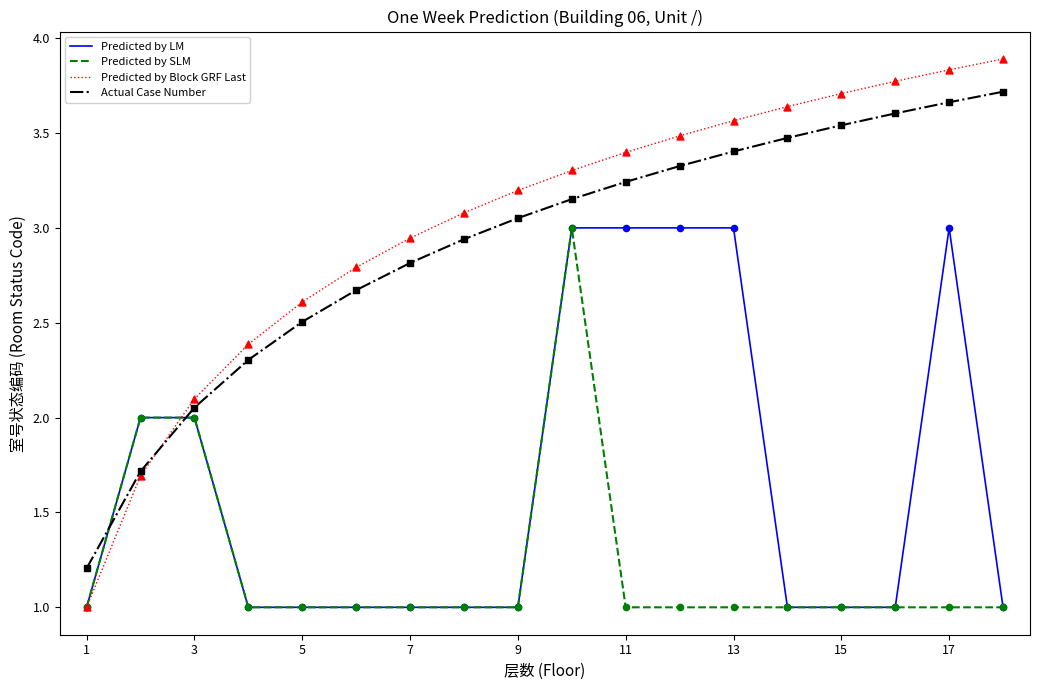

Which series has the largest total across all categories?

Predicted by Block GRF Last